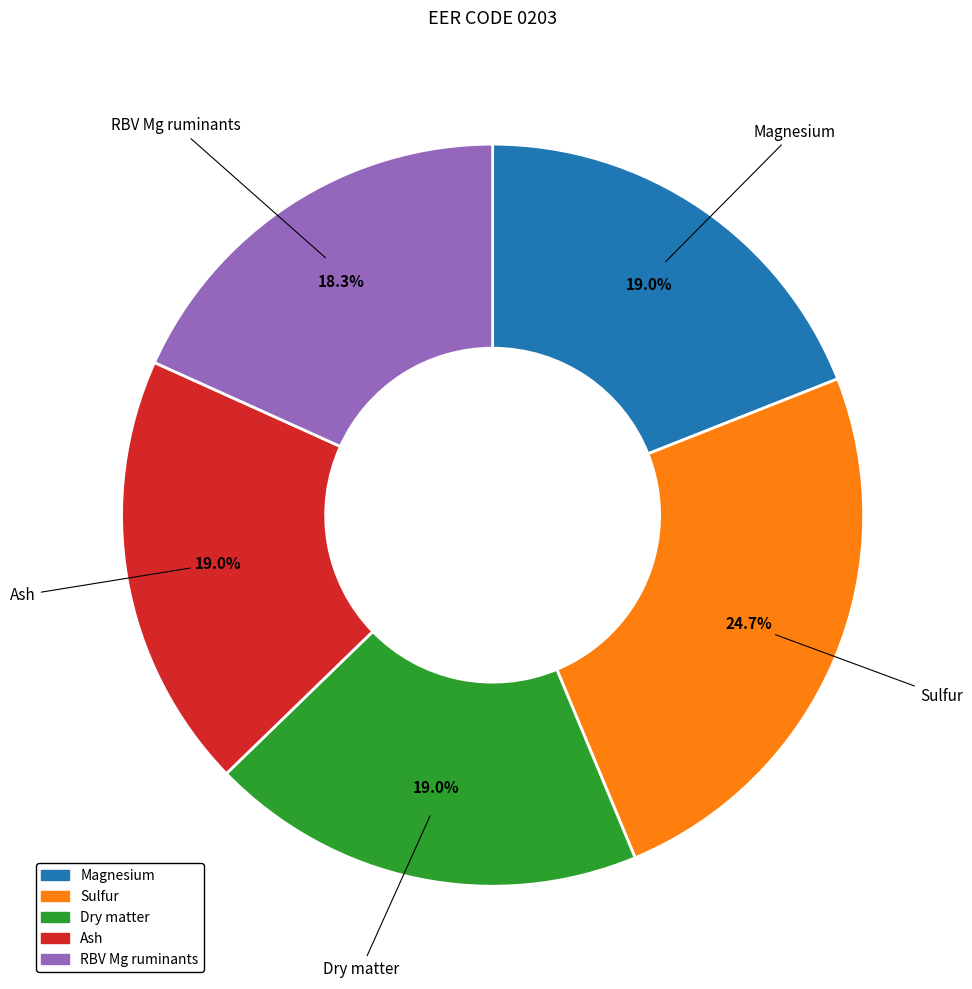

Does any single category account for the majority?

No